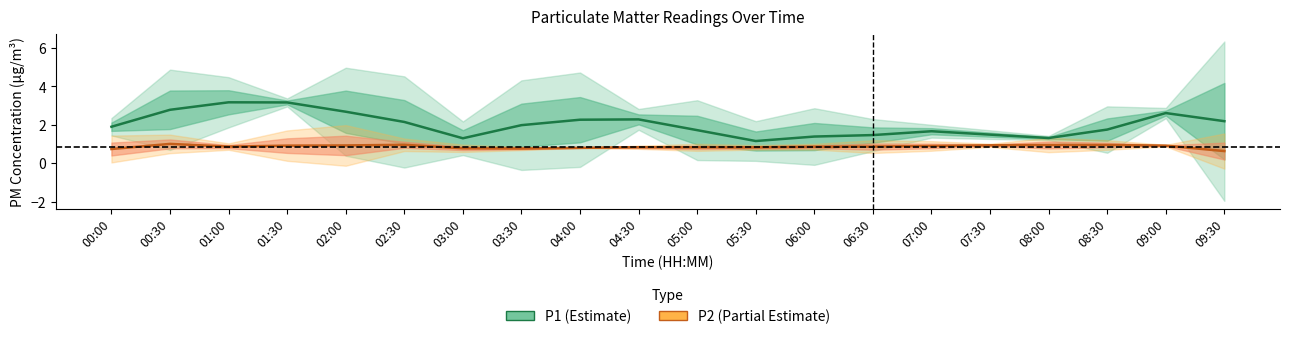

Reading right to left, list all the values displayed in this chart.

P1: 2.2	2.6	1.8	1.3	1.5	1.7	1.5	1.4	1.2	1.7	2.3	2.3	2.0	1.3	2.1	2.7	3.2	3.2	2.8	1.9
P2: 0.6	0.9	0.9	1.0	0.9	0.9	0.9	0.9	0.8	0.8	0.8	0.8	0.8	0.8	1.0	0.9	0.9	0.9	1.0	0.7